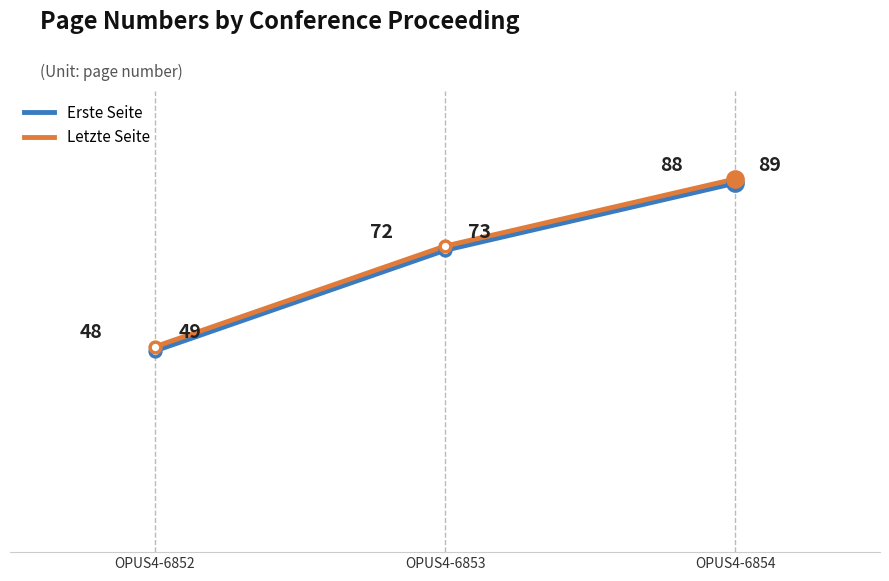

Which category has the lowest value in the Erste Seite series?

OPUS4-6852